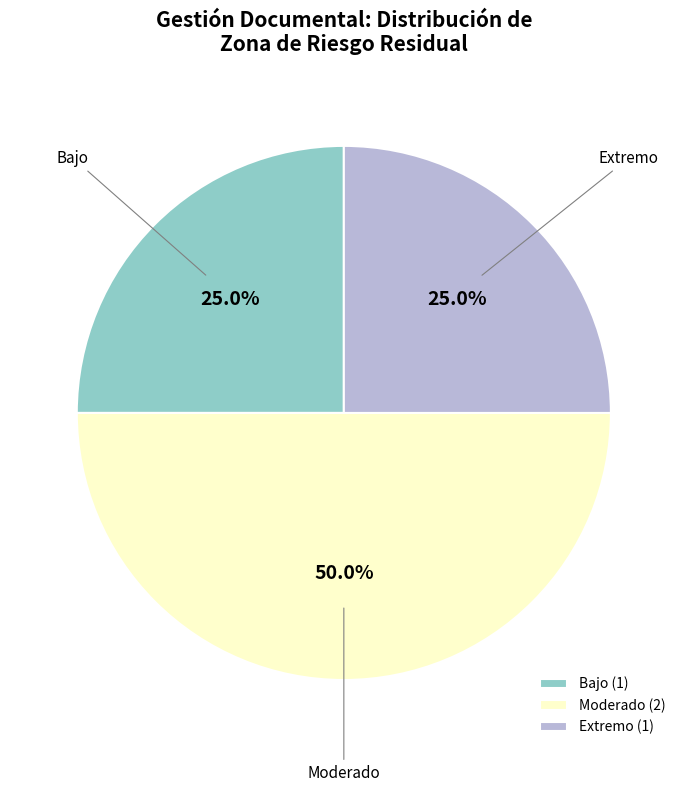

Does Extremo represent more than half of the total?

No